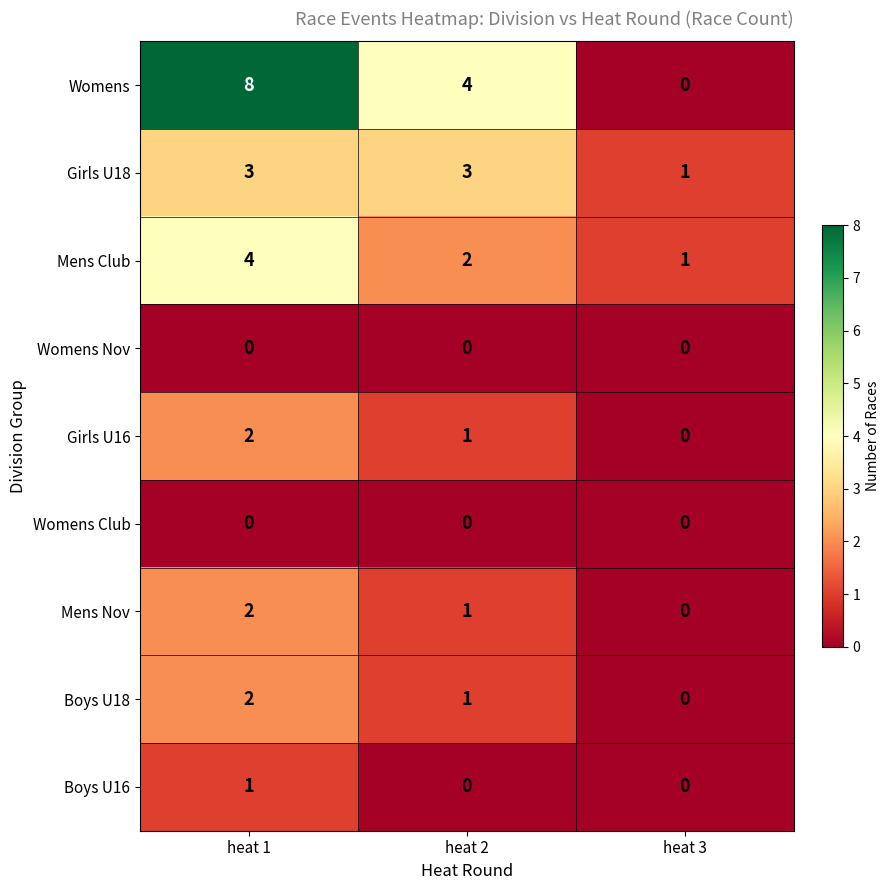

At which label does Womens first exceed 4?

heat 1